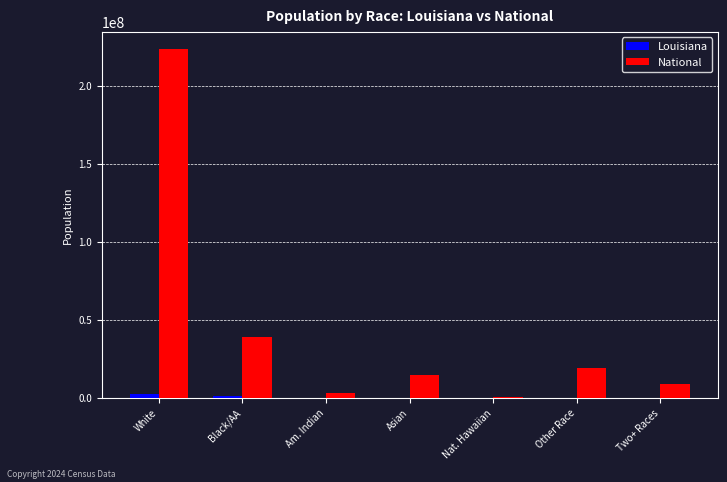

What is the sum of all National values?

308745538